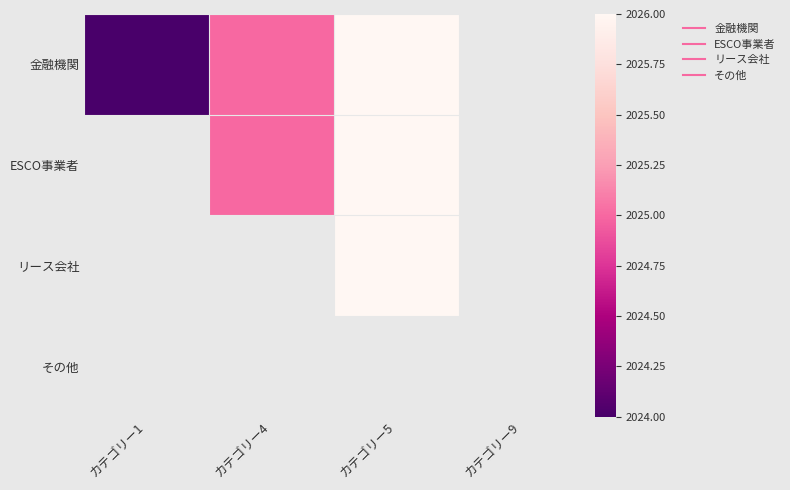

What is the minimum value shown in the chart?

2024.0